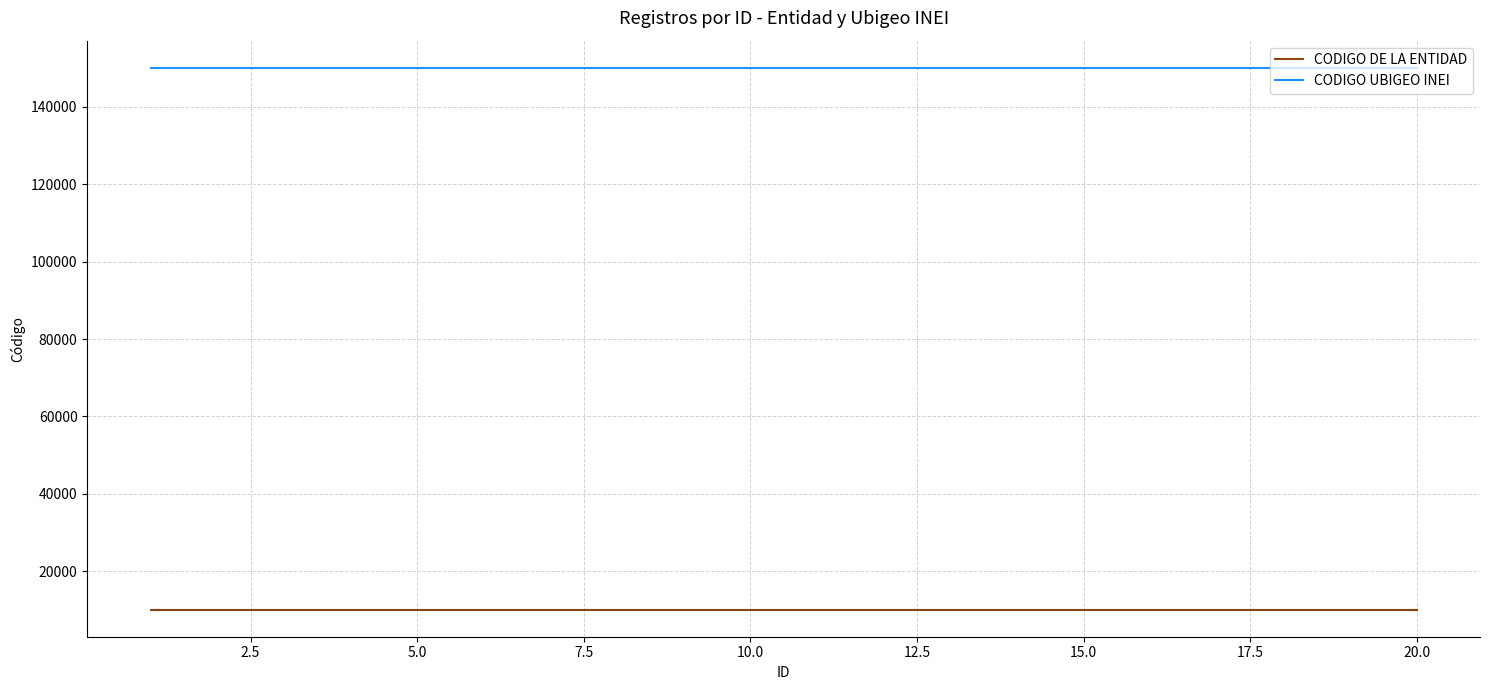

Reading left to right, what are all the values shown in this chart?

CODIGO DE LA ENTIDAD: 10069	10069	10069	10069	10069	10069	10069	10069	10069	10069	10069	10069	10069	10069	10069	10069	10069	10069	10069	10069
CODIGO UBIGEO INEI: 150122	150122	150122	150122	150122	150122	150122	150122	150122	150122	150122	150122	150122	150122	150122	150122	150122	150122	150122	150122